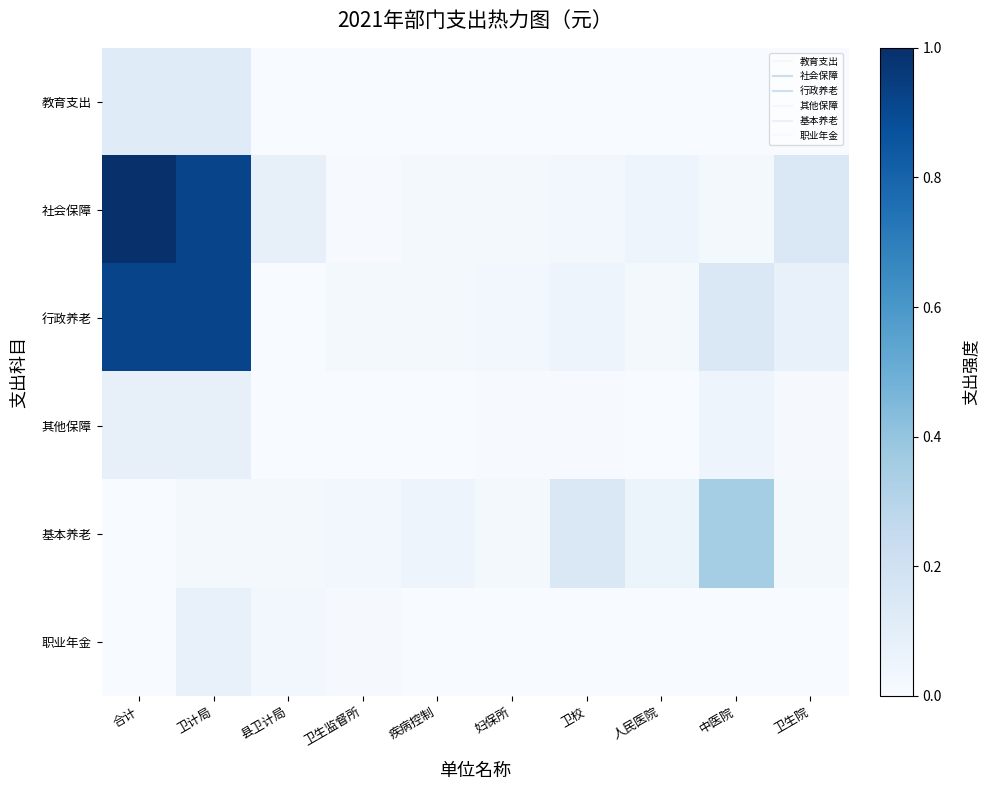

What is the total value across all series at 卫生院?

0.2